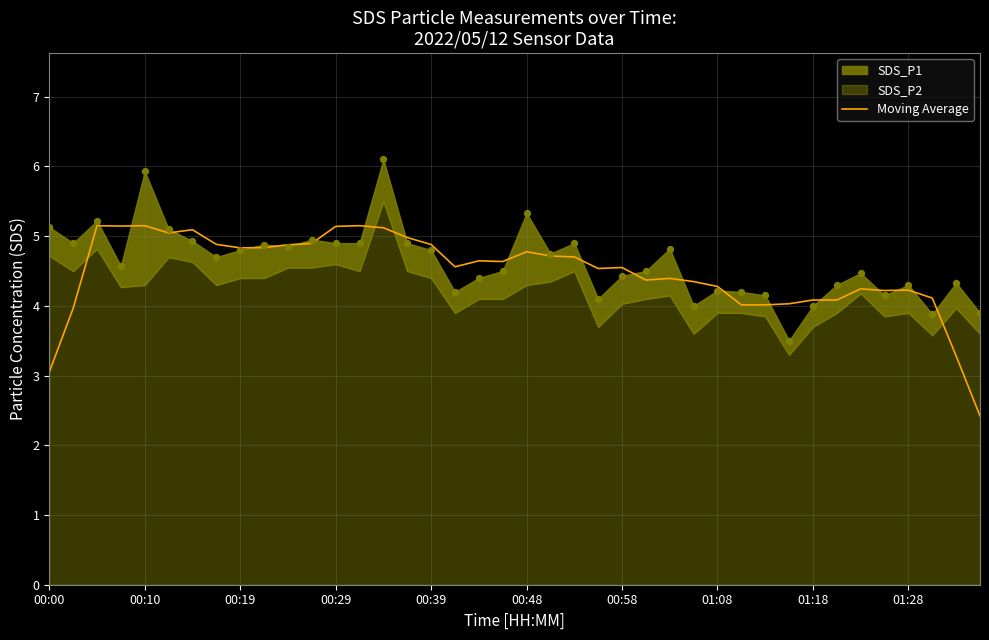

What is the change in value from 25 to 38?

-1.1